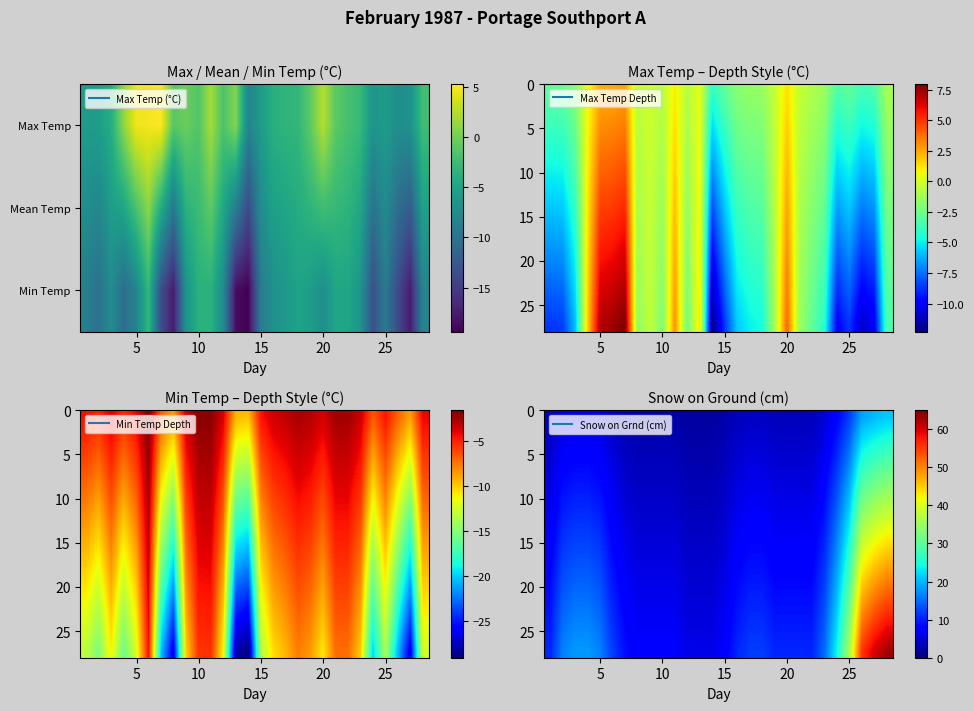

How many categories are shown in the chart?

28